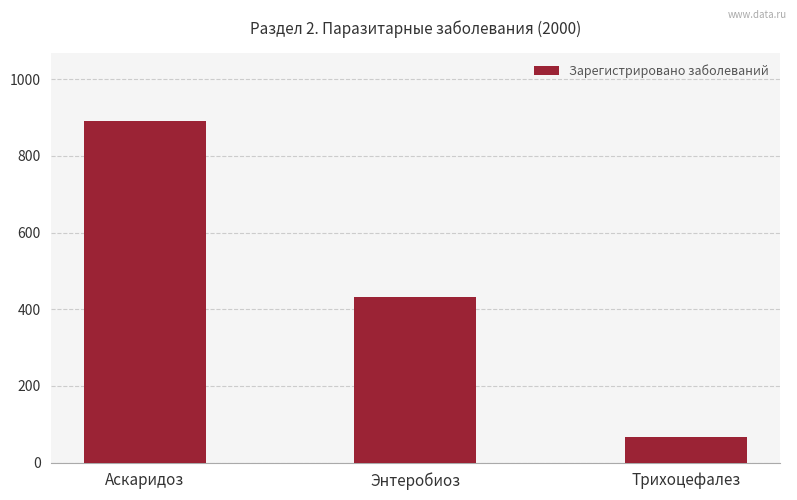

At which category does the chart reach its minimum across all series?

Трихоцефалез